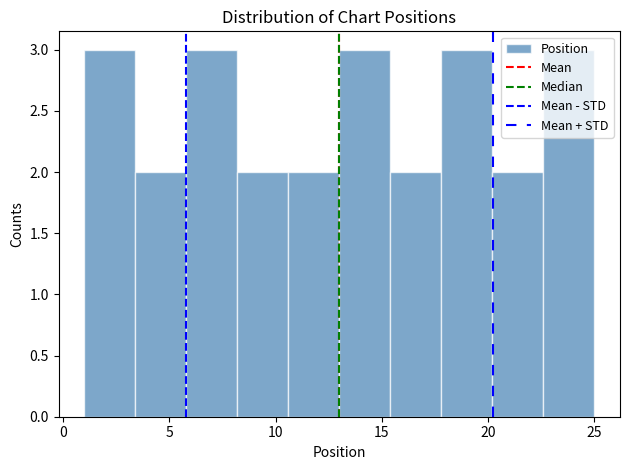

Reading left to right, list every bar in this chart as the range it spans on the x-axis followed by its height. Neither the bar edges nor the heights are printed on the chart, so give them approximately, as read against the axes.

1.0 to 3.4: 3
3.4 to 5.8: 2
5.8 to 8.2: 3
8.2 to 10.6: 2
10.6 to 13.0: 2
13.0 to 15.4: 3
15.4 to 17.8: 2
17.8 to 20.2: 3
20.2 to 22.6: 2
22.6 to 25.0: 3